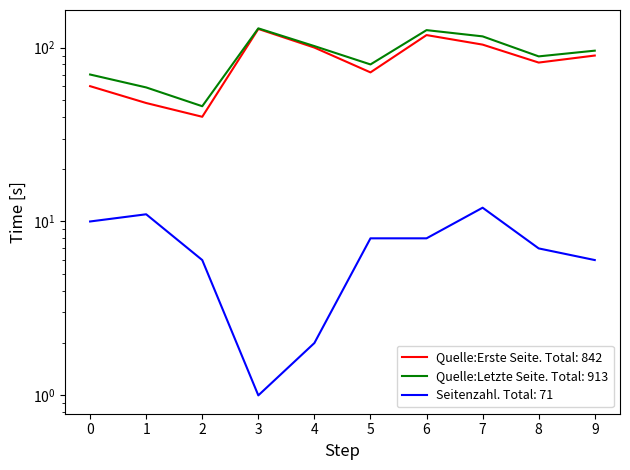

What is the value of the Seitenzahl point at the 3rd from the left?

6